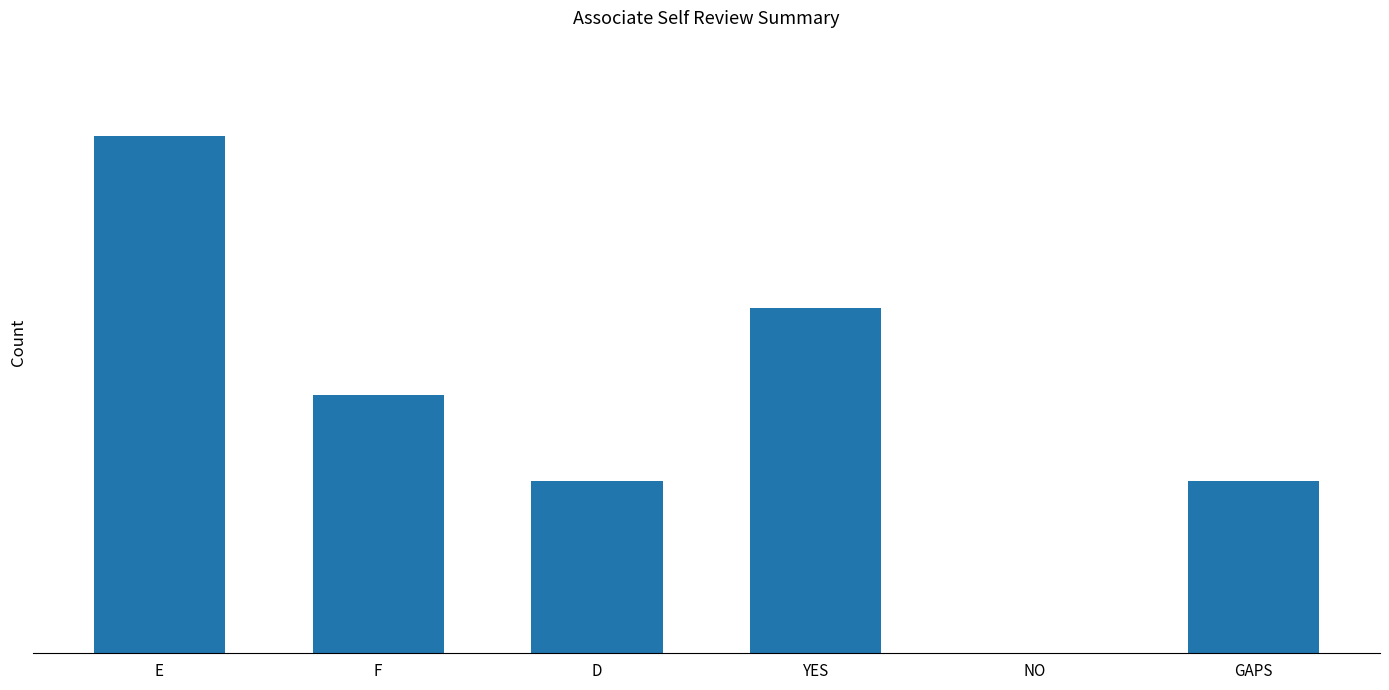

Is it true that the value at F is 3?

True